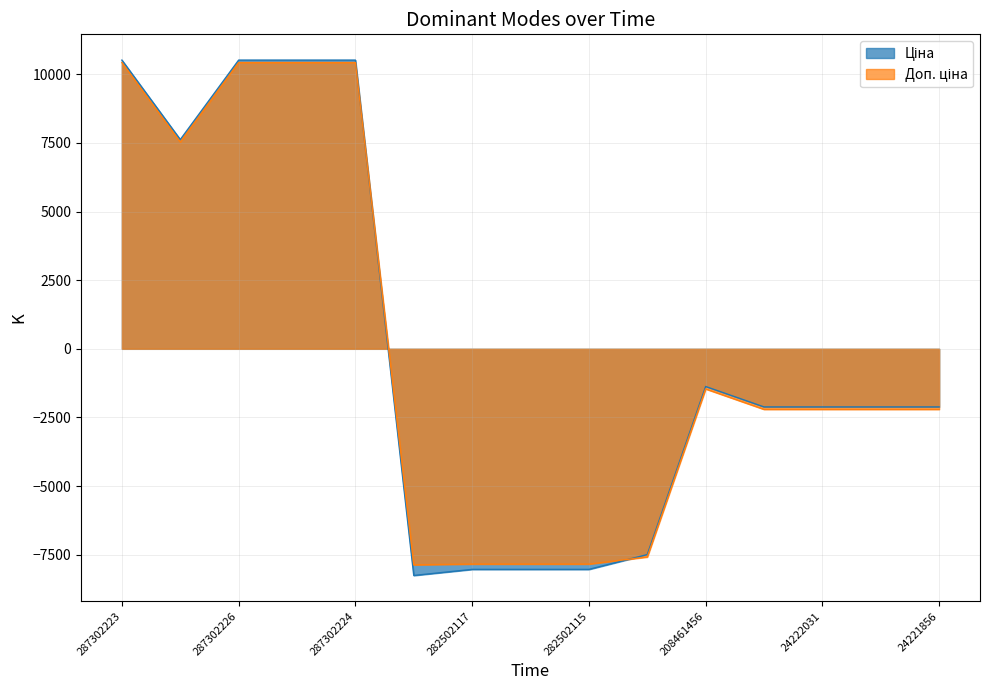

In Ціна, how many points are lower than both neighbors (excluding endpoints)?

2